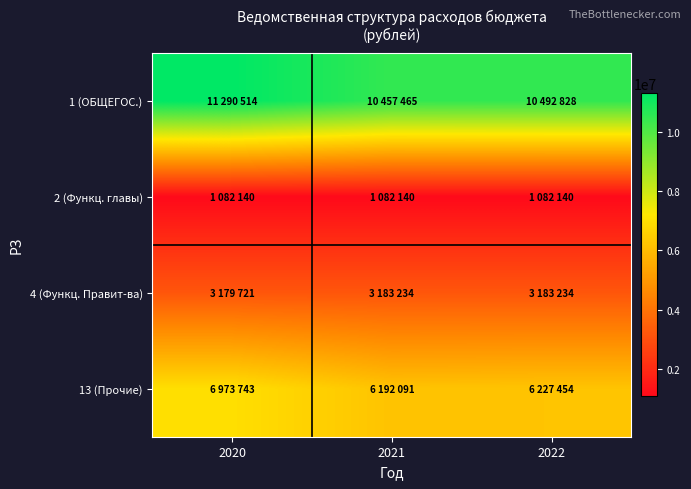

At 2022, list the series in order from largest to smallest.

1 (ОБЩЕГОС.), 13 (Прочие), 4 (Функц. Правит-ва), 2 (Функц. главы)